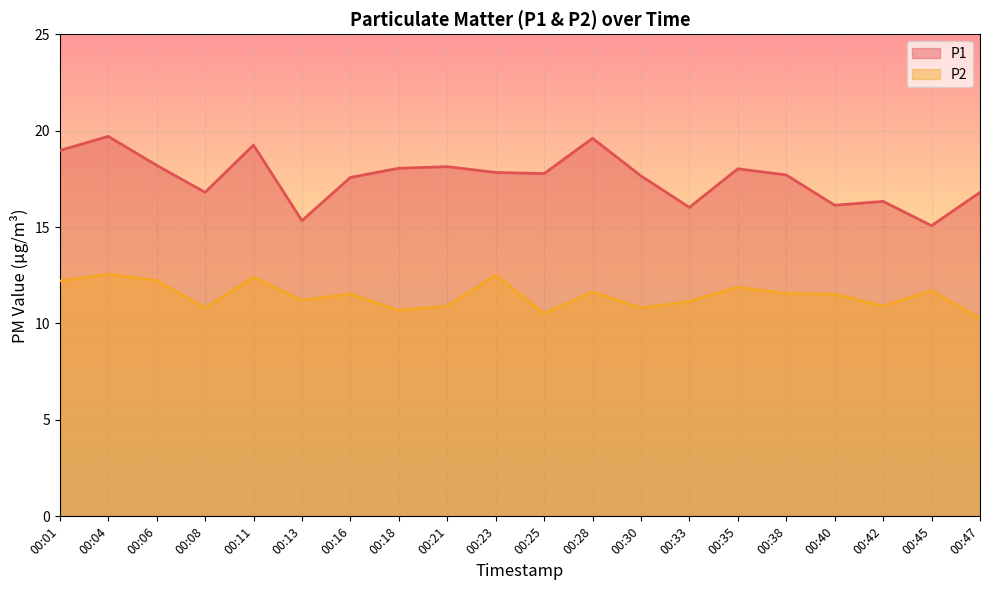

At which label does P1 first exceed 17?

00:01